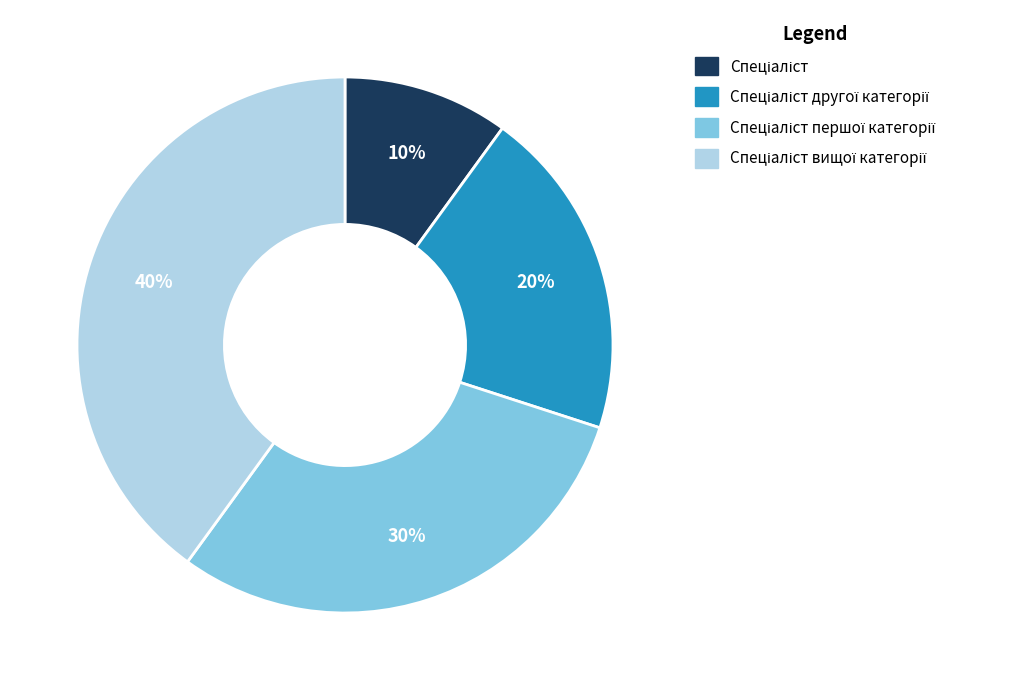

To the nearest percent, what is the difference between the largest and smallest slice percentages?

30%